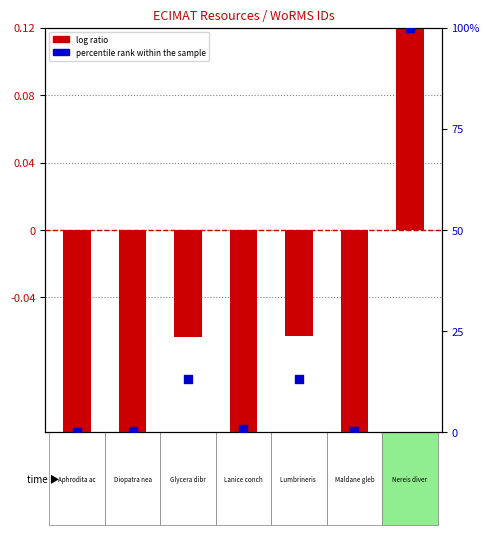

Which series has the largest total across all categories?

percentile rank within the sample